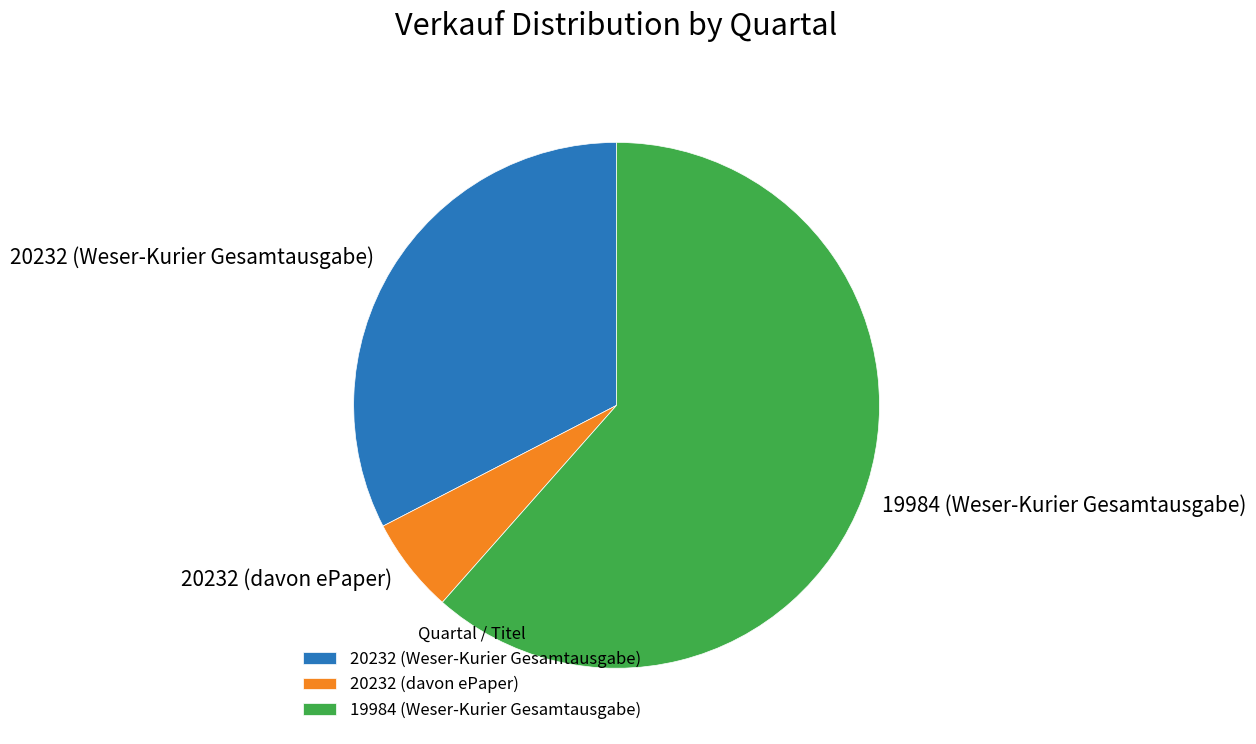

Rank the categories by value from highest to lowest.

19984 (Weser-Kurier Gesamtausgabe), 20232 (Weser-Kurier Gesamtausgabe), 20232 (davon ePaper)